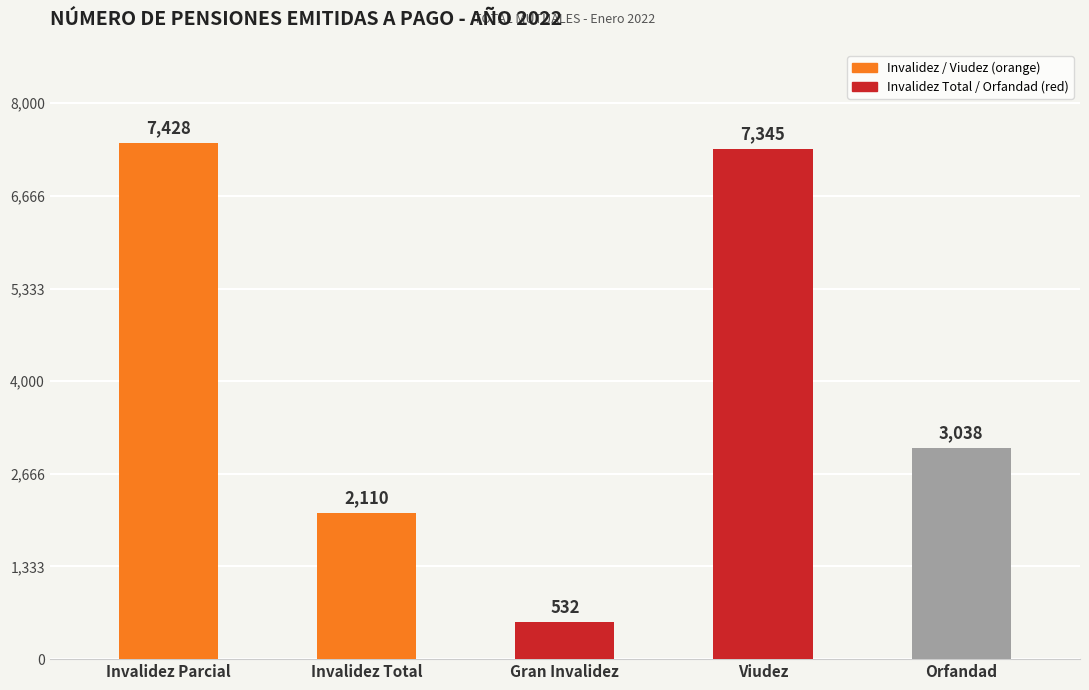

How many distinct data groups are displayed?

1